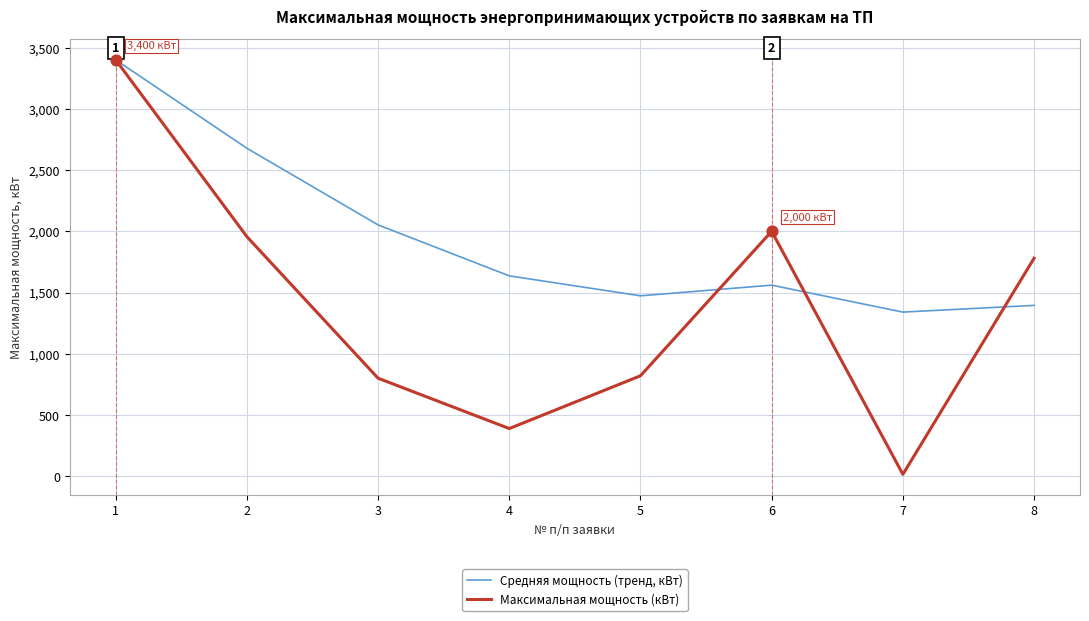

Which series has the largest total across all categories?

Средняя мощность (тренд, кВт)